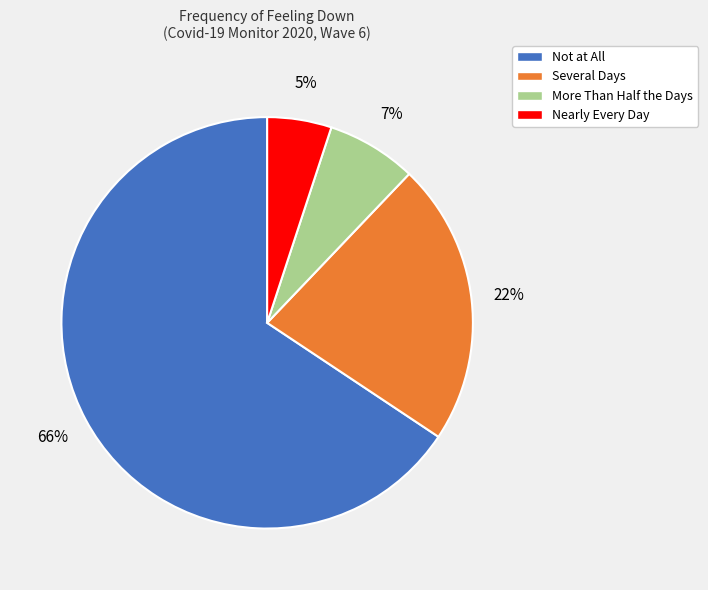

Rank the categories by value from lowest to highest.

Nearly Every Day, More Than Half the Days, Several Days, Not at All